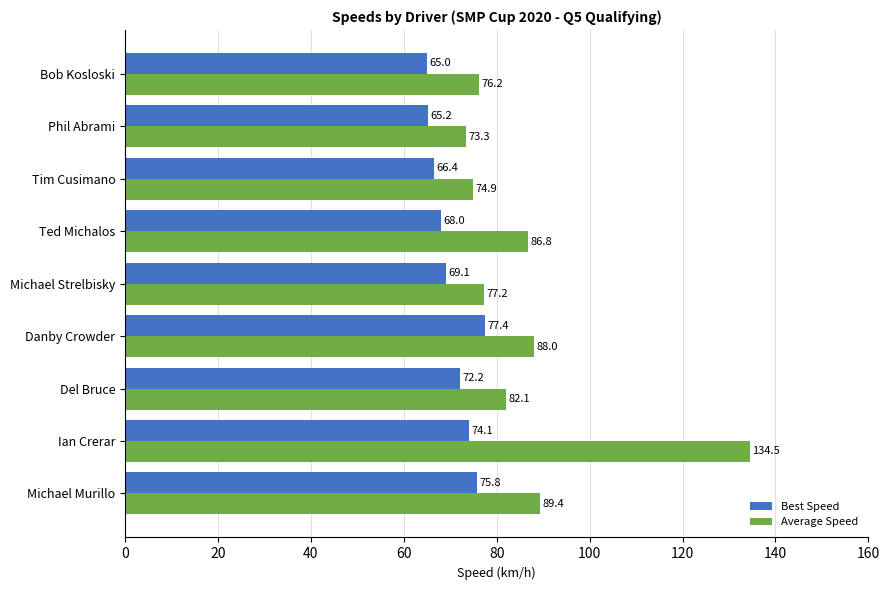

True or false: Best Speed has a value of 75.8 at Michael Murillo.

True